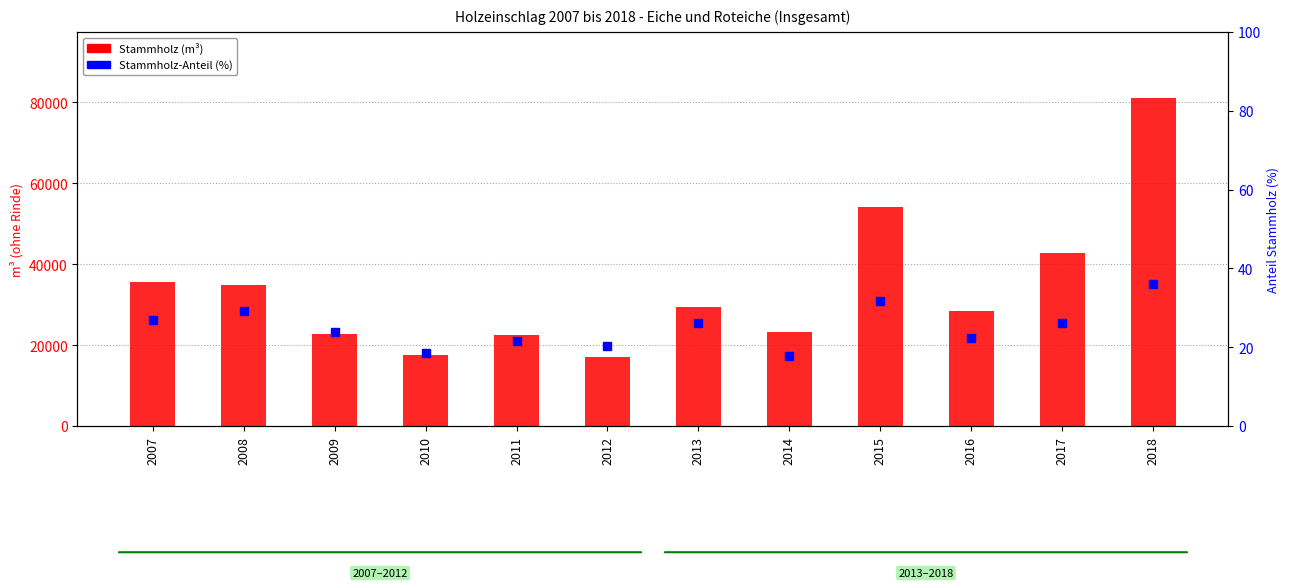

Which series has the largest total across all categories?

Stammholz